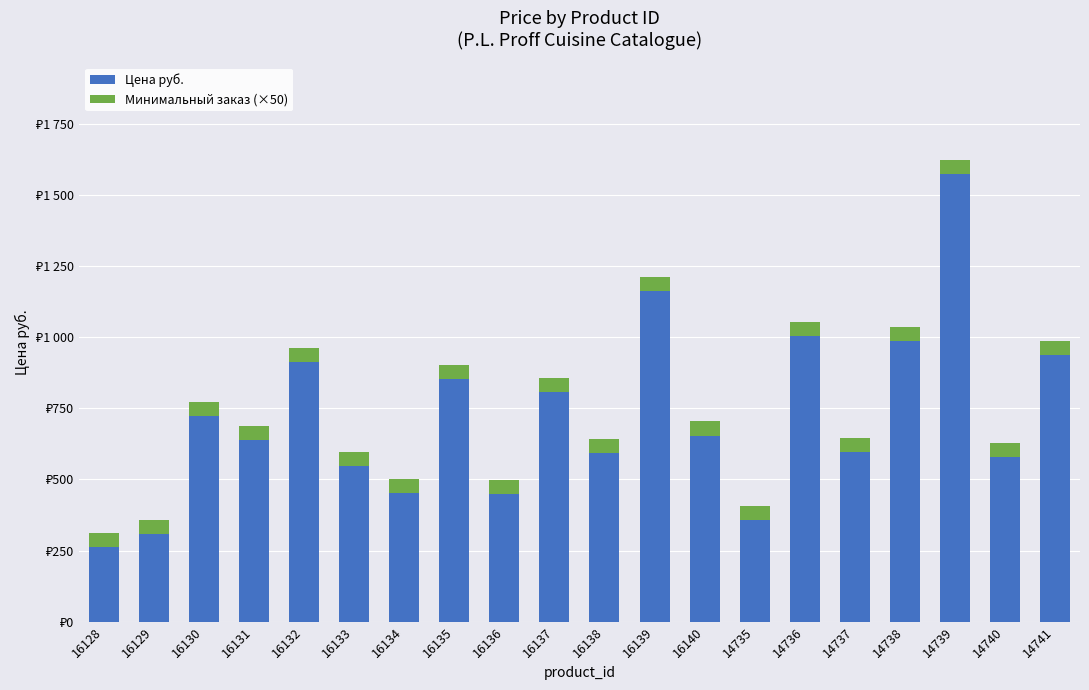

Does the chart contain stacked bars?

Yes